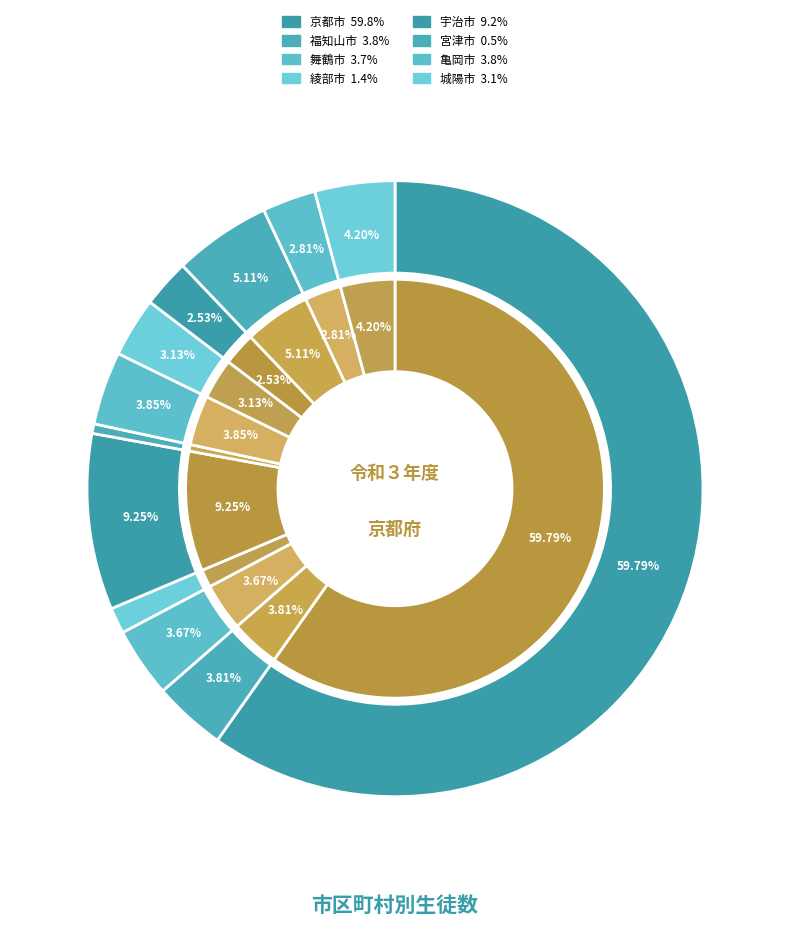

Which category has the biggest portion of the pie?

京都市